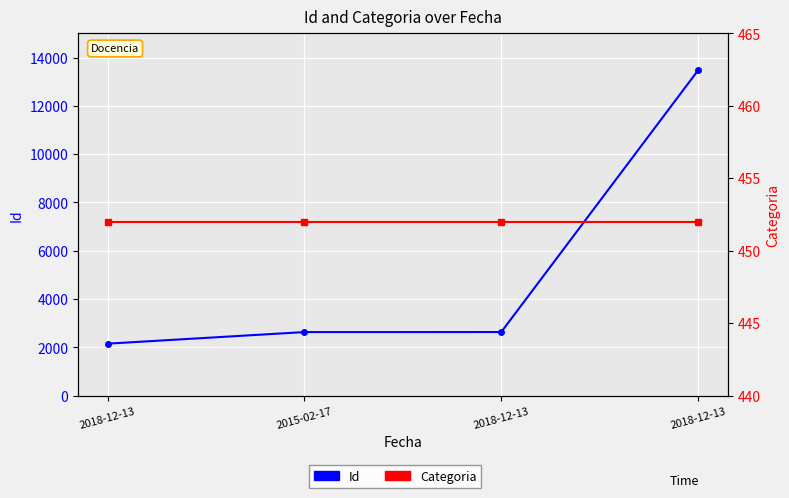

The value of Id at 2015-02-17 is 1008. True or false?

False